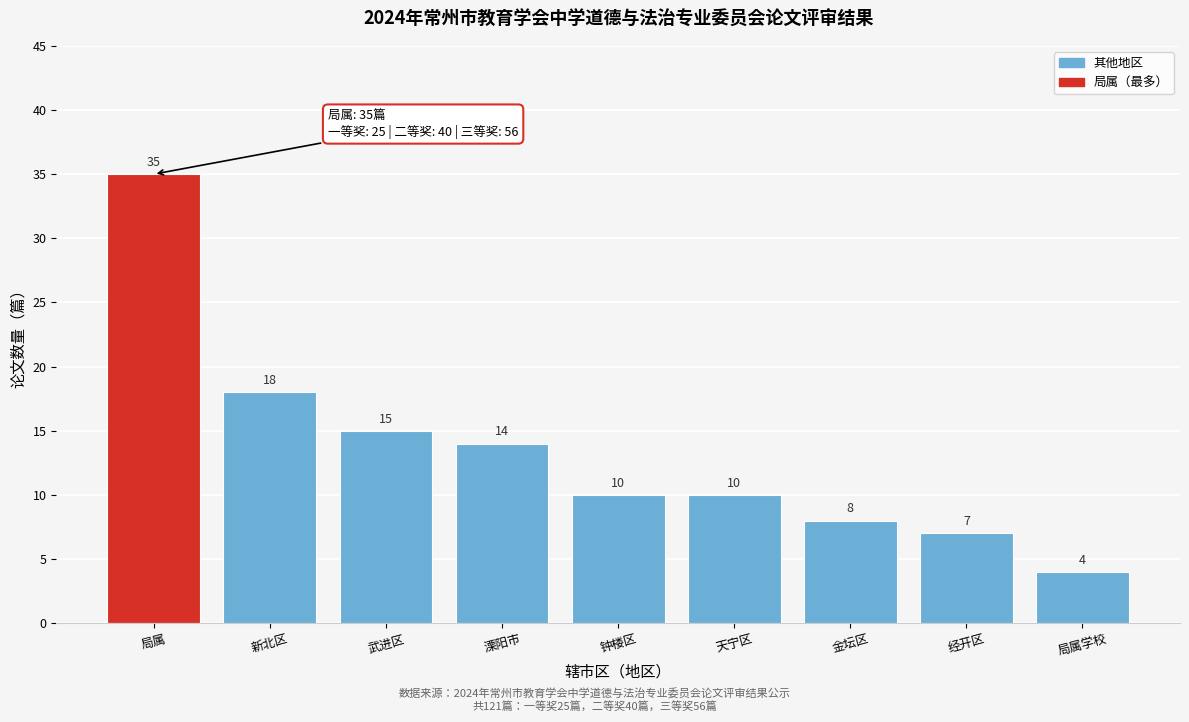

Reading left to right, transcribe all the data shown in this chart.

35	18	15	14	10	10	8	7	4